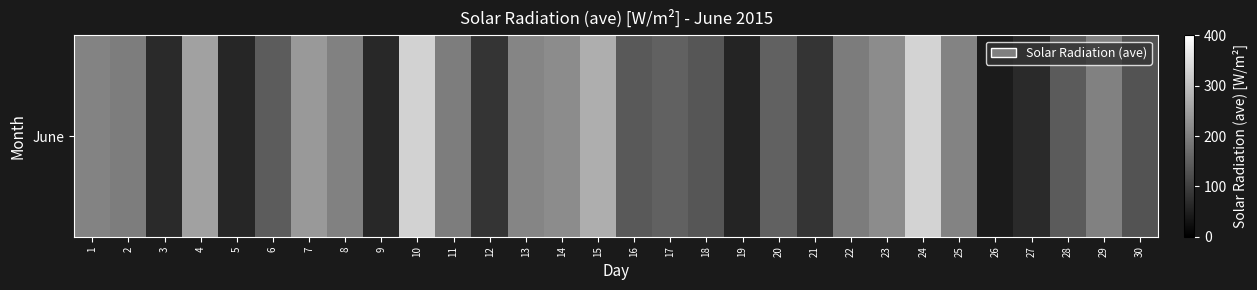

Reading left to right, transcribe all the data shown in this chart.

205.0	195.6	66.3	252.6	60.7	144.9	239.1	201.9	64.5	328.3	195.9	83.7	209.3	219.2	272.6	139.1	153.7	134.7	56.6	154.6	82.1	195.0	220.1	330.9	207.5	42.4	66.2	143.5	202.5	130.5